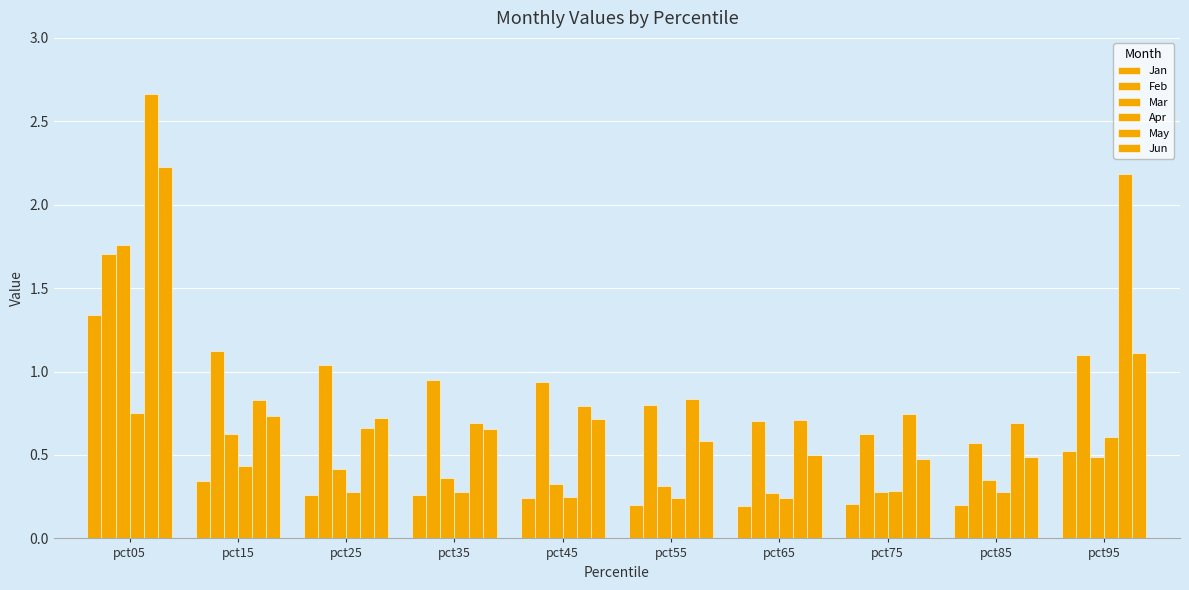

What is the value of the Feb bar at the 9th from the left?

0.6